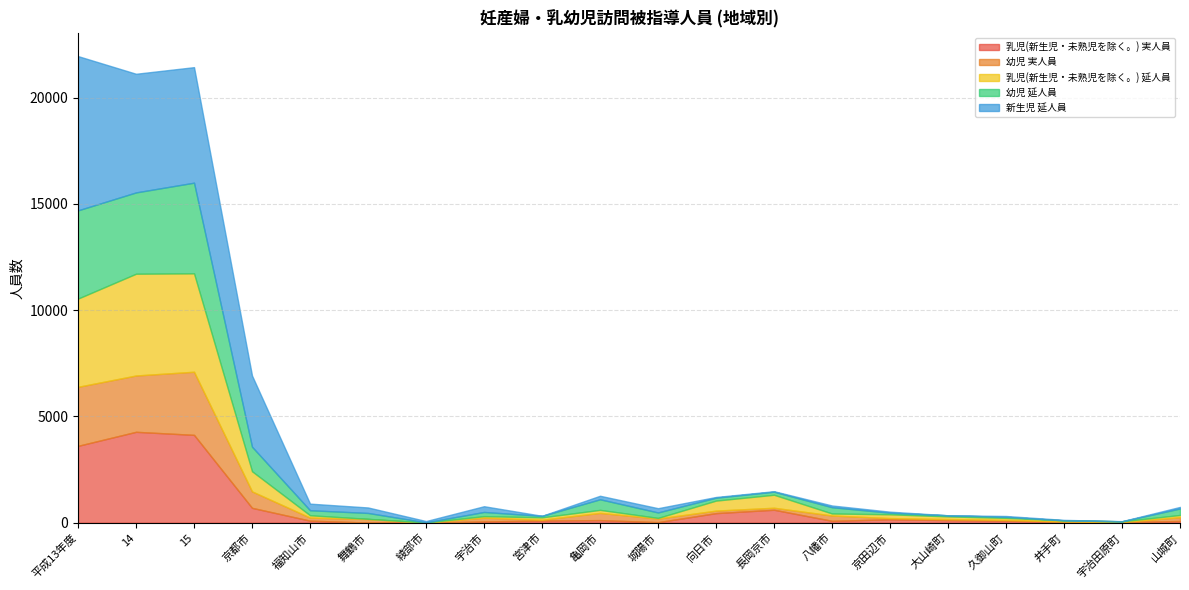

Which has a higher value, 平成13年度 or 福知山市?

平成13年度